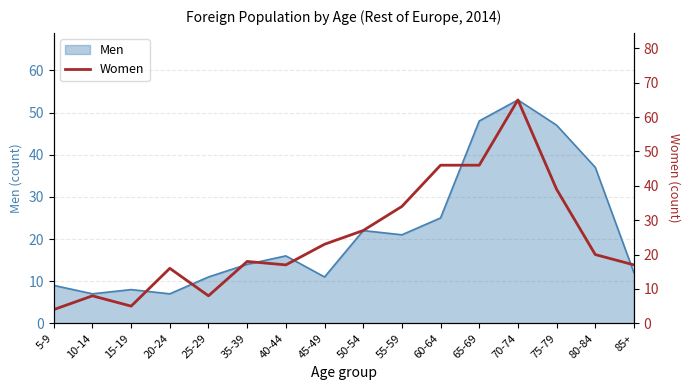

How many interior local peaks (higher than both neighbors) does the data have?

4